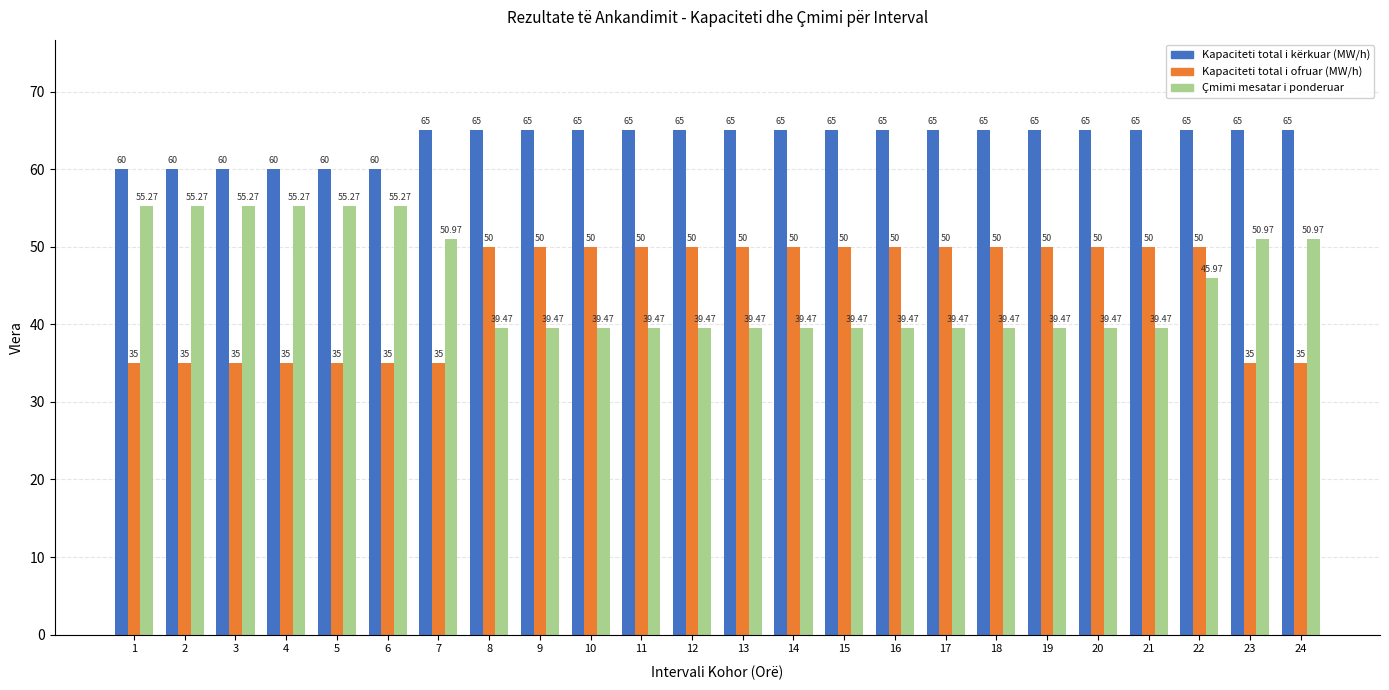

Which series has the widest spread of values?

Çmimi mesatar i ponderuar